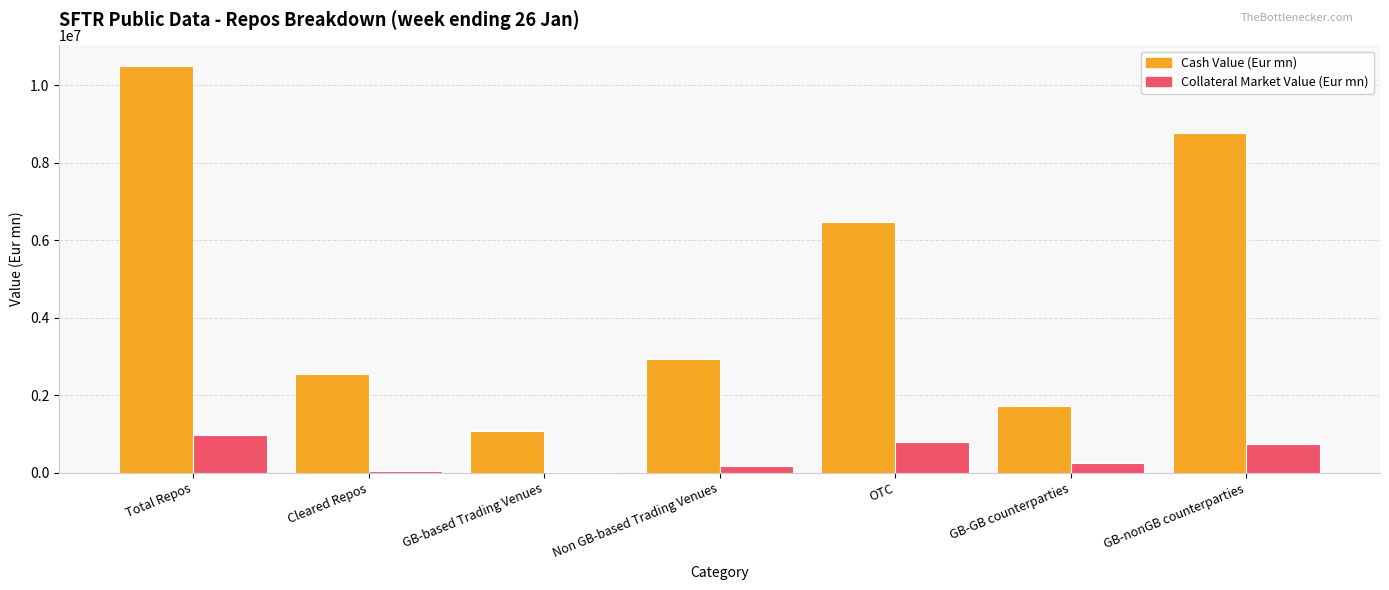

Does the chart contain stacked bars?

No